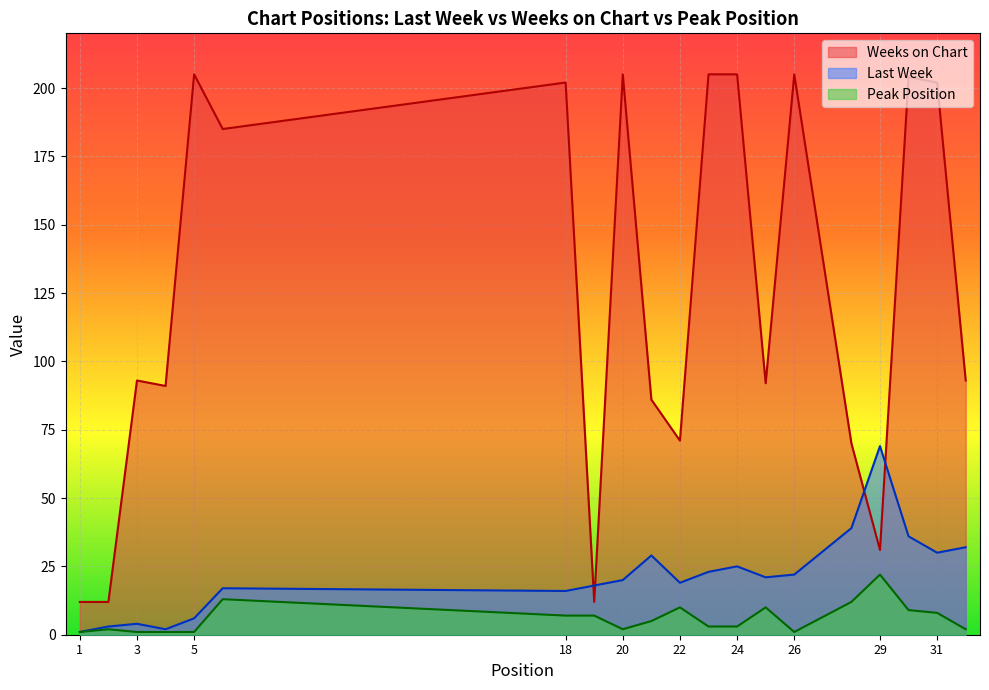

What are all the series names shown in the legend?

Weeks on Chart, Last Week, Peak Position